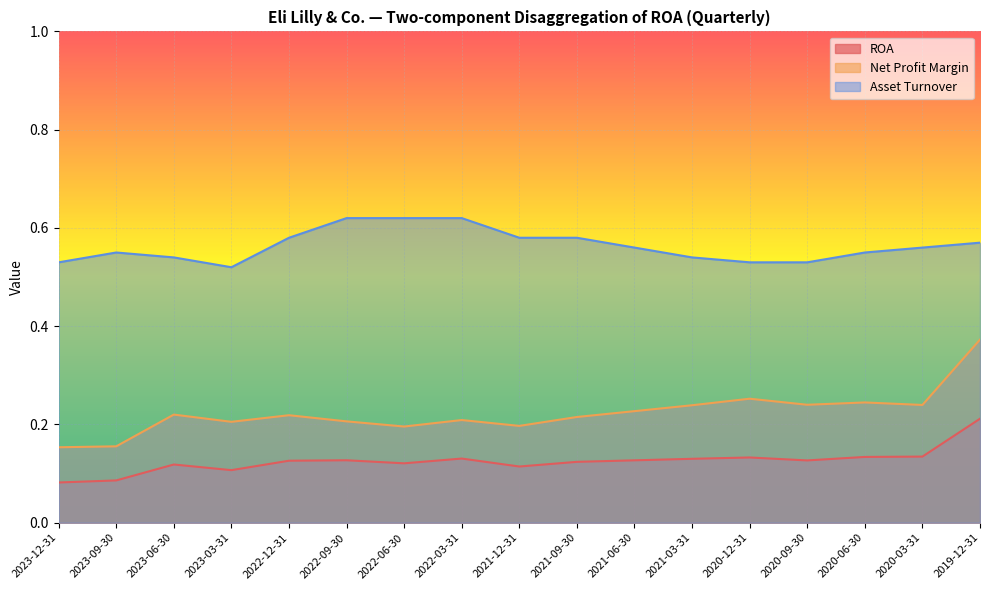

True or false: ROA and Asset Turnover cross at least once.

False